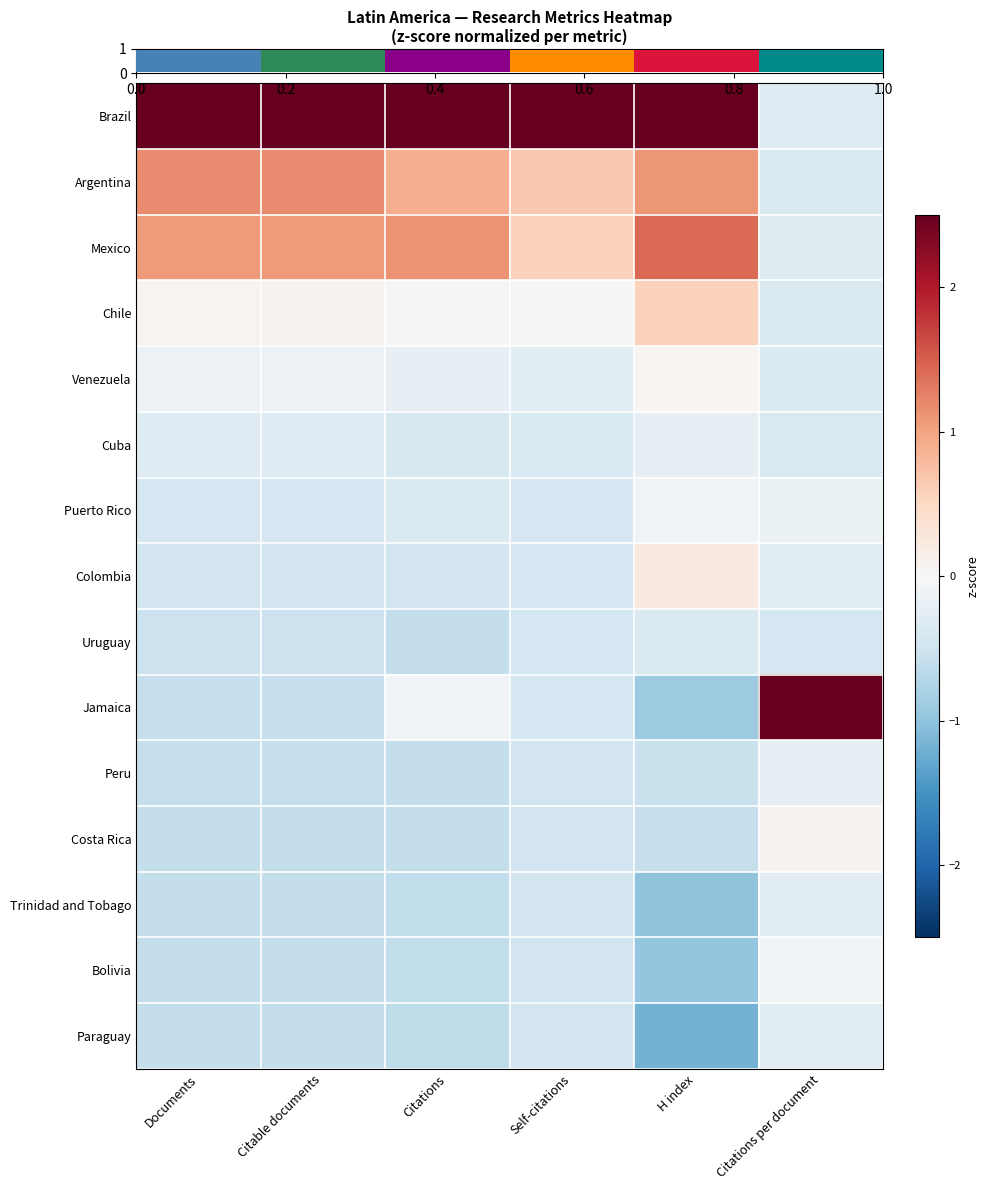

At which category is the sum across all series the highest?

Self-citations